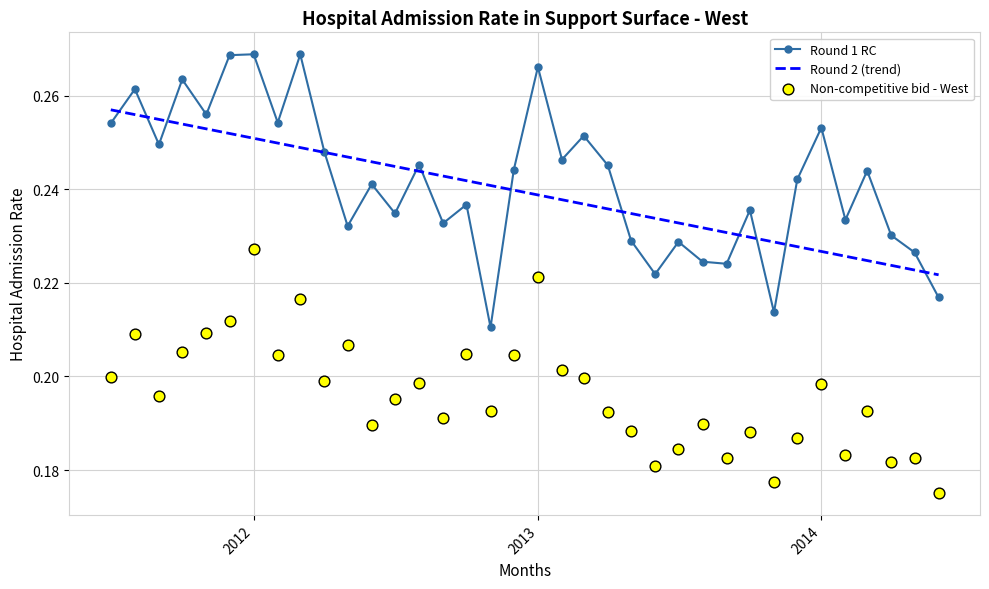

Which series has the largest total across all categories?

Round 1 RC